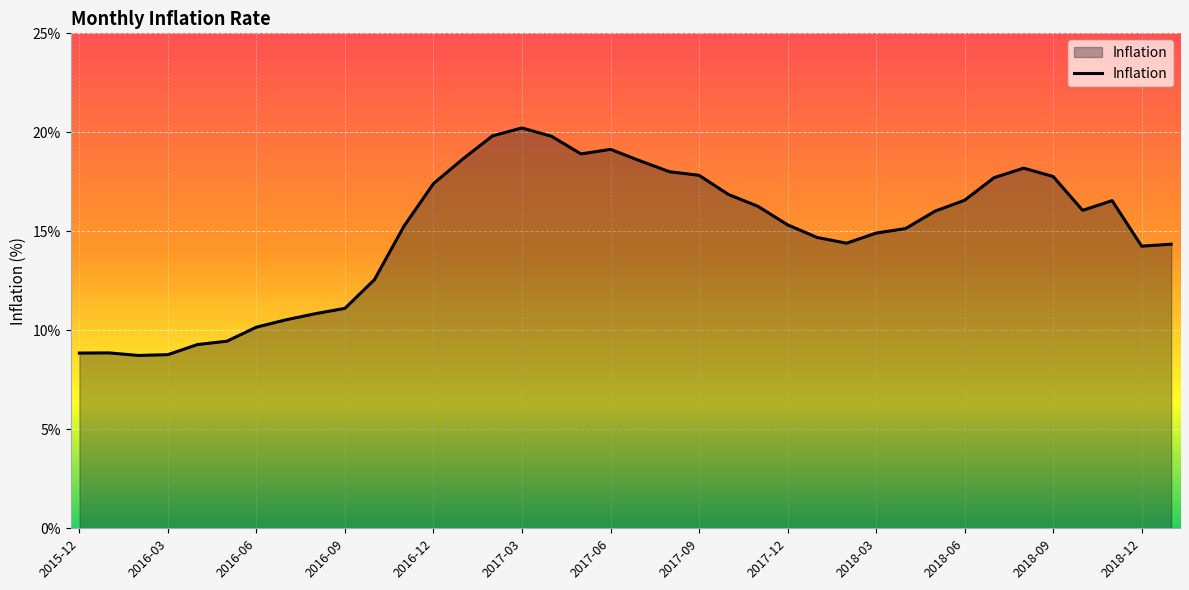

What is the greatest value displayed?

20.2